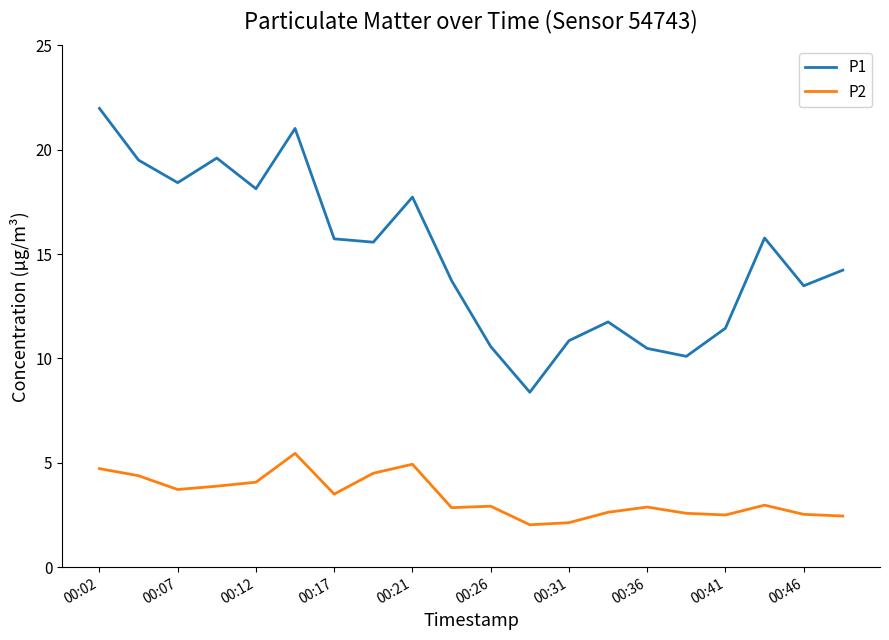

What are all the series names shown in the legend?

P1, P2